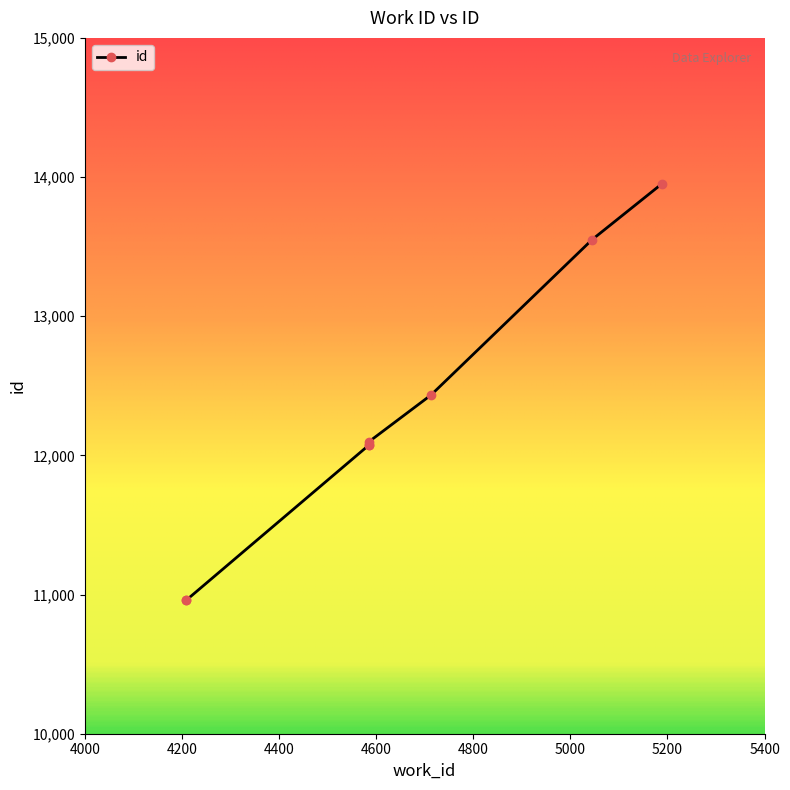

At which label is the value closest to 12456?

4713